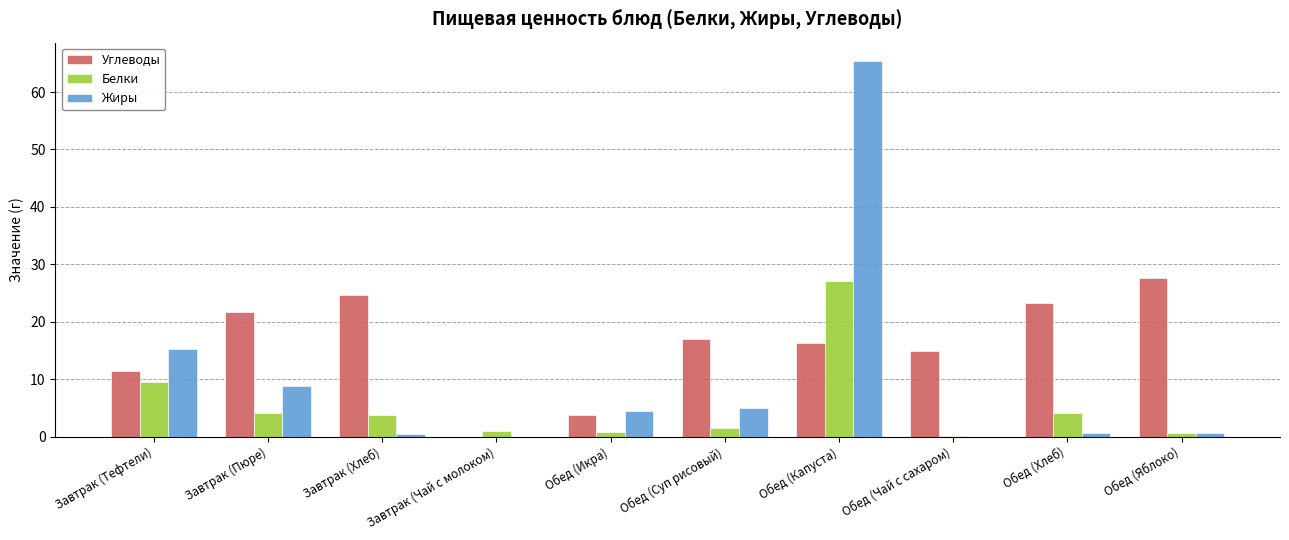

At which category is the sum across all series the highest?

Обед (Капуста)